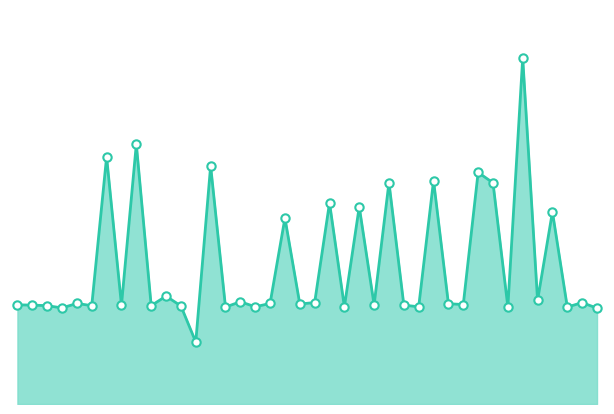

How many interior local valleys (lower than both neighbors) does the data have?

15